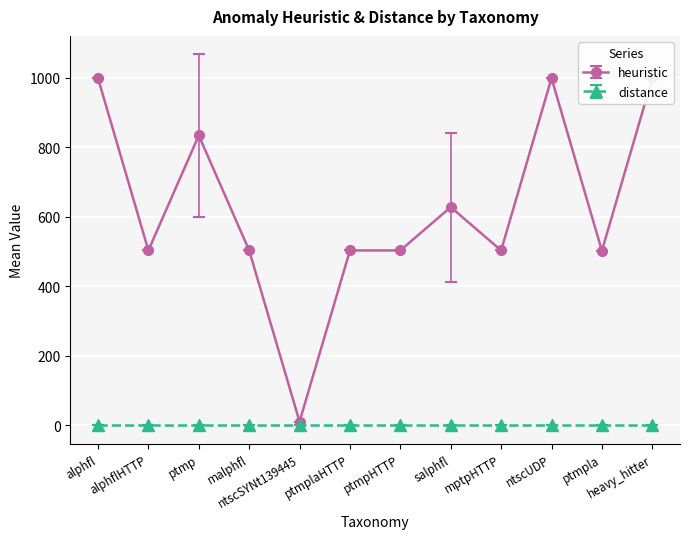

Which category has the highest value in the heuristic series?

alphfl